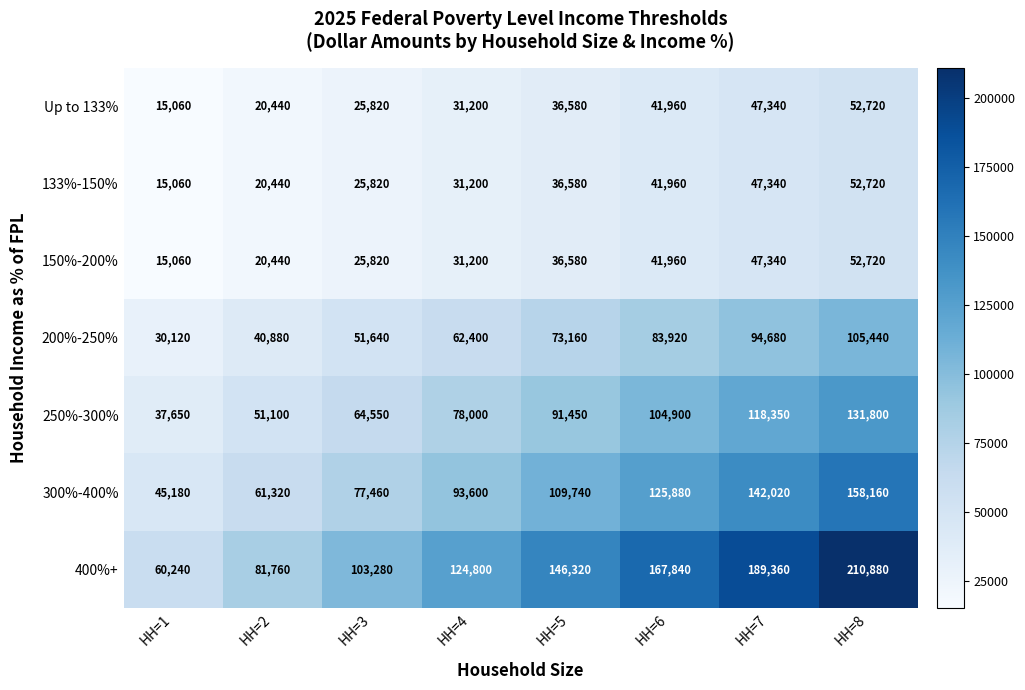

Count the number of data series in this chart.

7